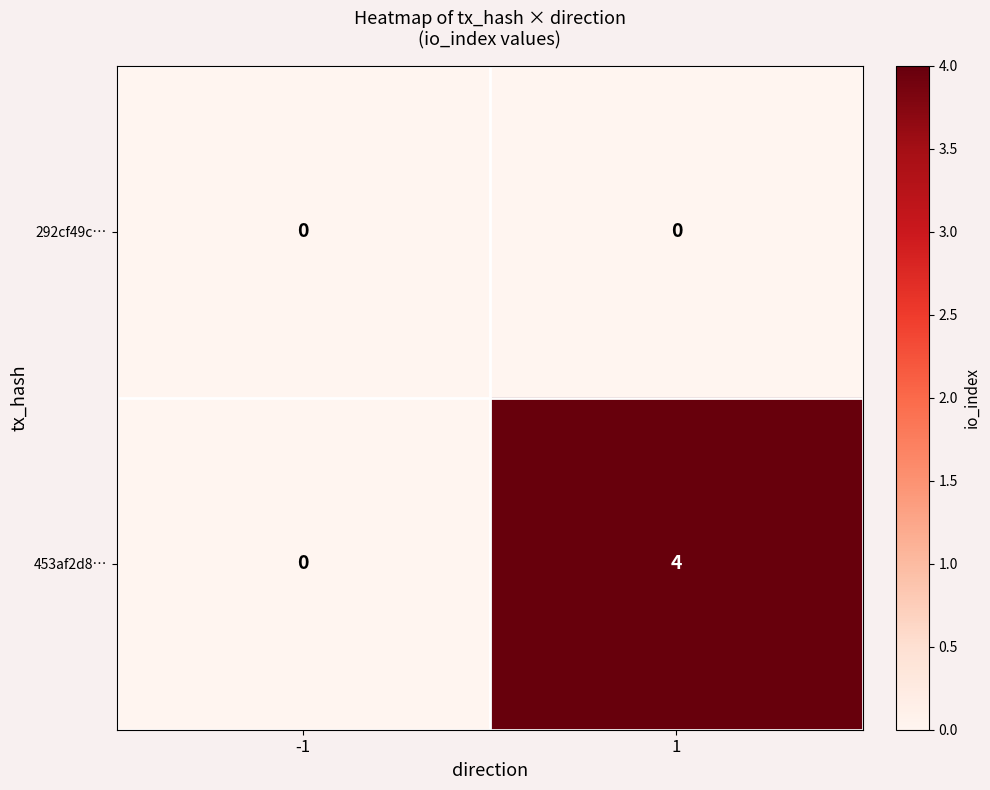

Reading left to right, list all the values displayed in this chart.

292cf49c…: 0	0
453af2d8…: 0	4